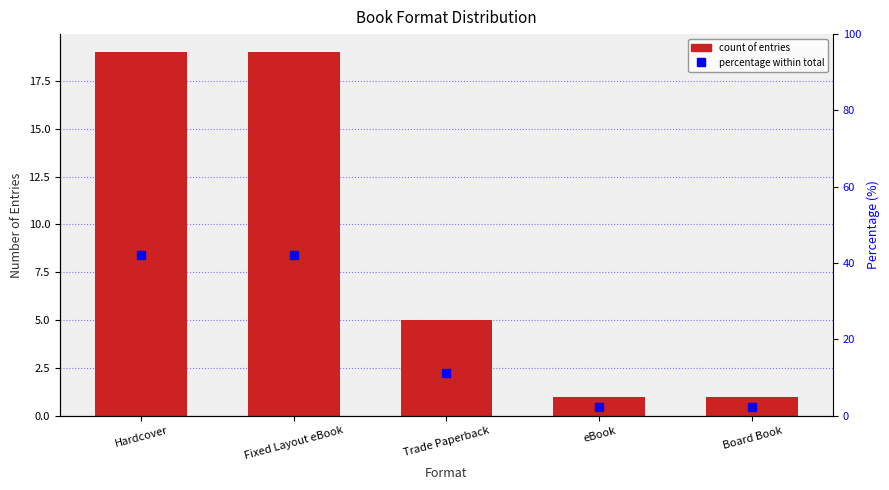

Count the number of categories in the chart.

5